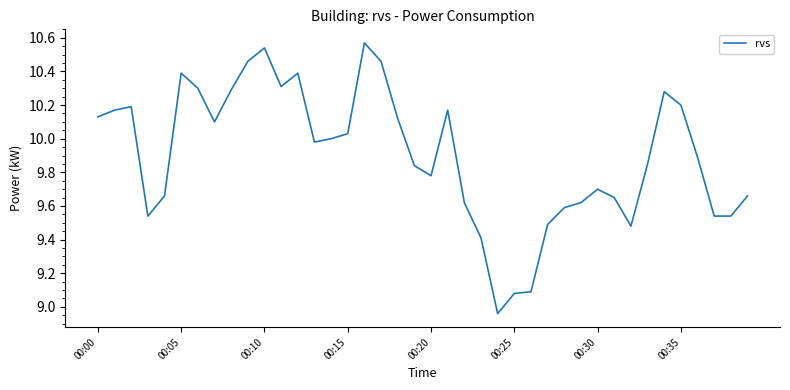

What is the difference between the maximum and minimum values?

1.6